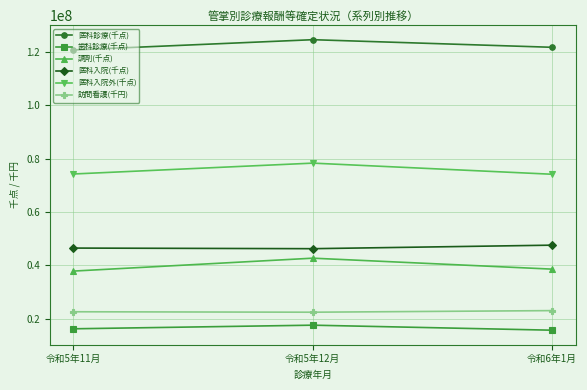

How many data points does each series have?

3